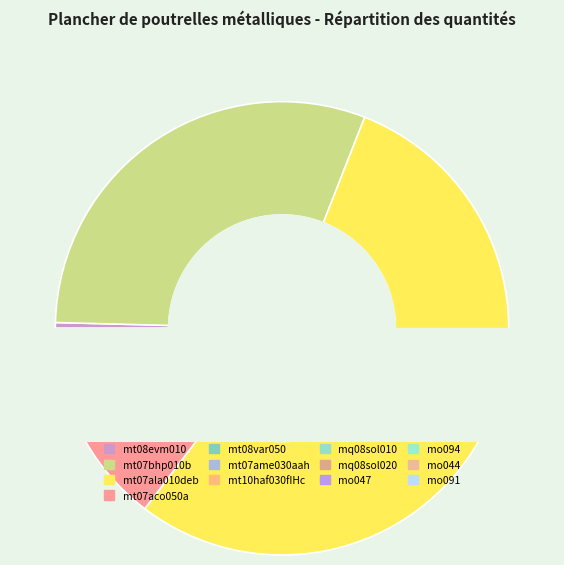

Is mt07ame030aah the majority of the pie?

No